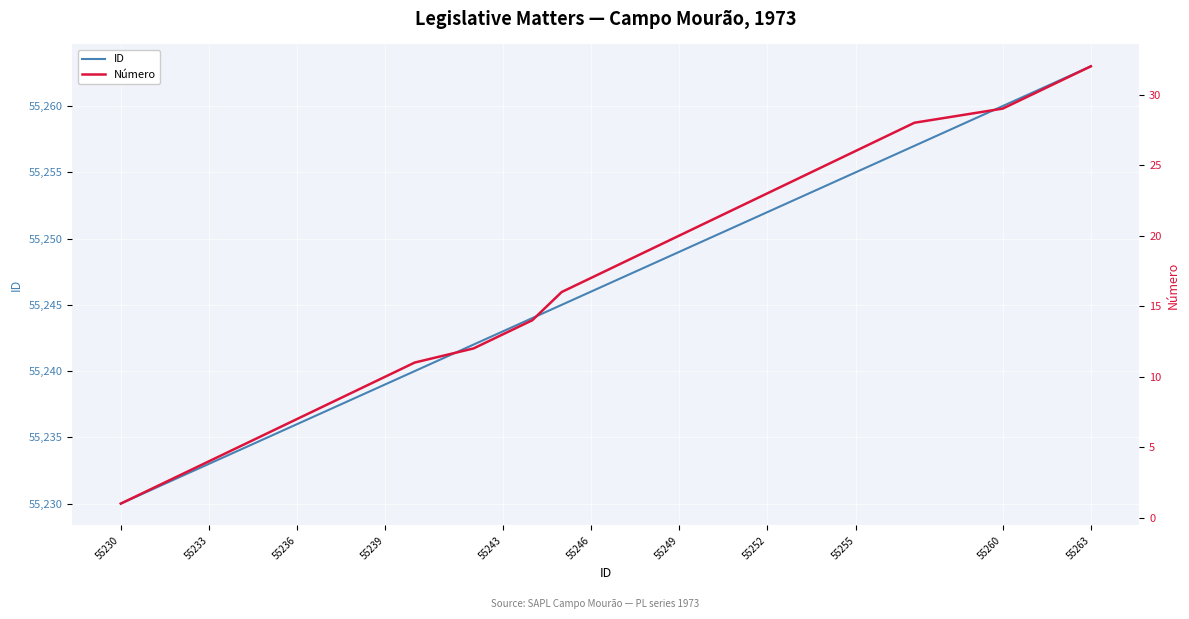

What is the lowest value of the ID series?

55230